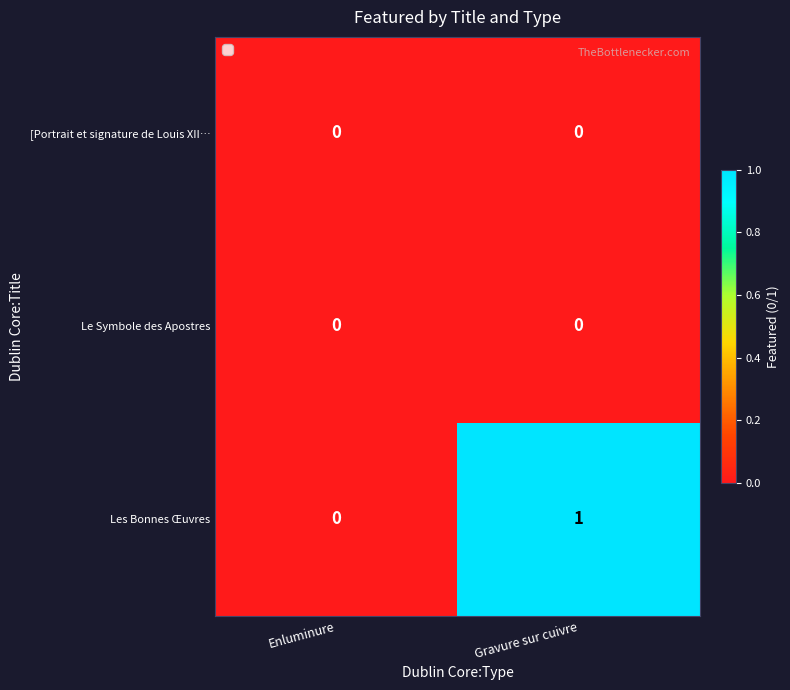

Between Enluminure and Gravure sur cuivre, which series saw the biggest shift?

Les Bonnes Œuvres